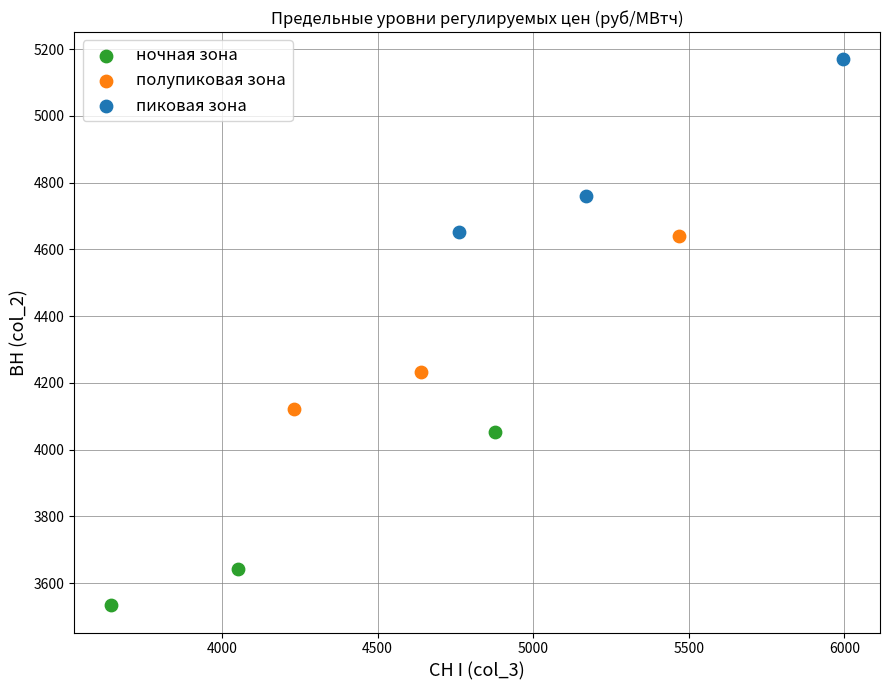

Which series reaches the minimum Y coordinate?

ночная зона